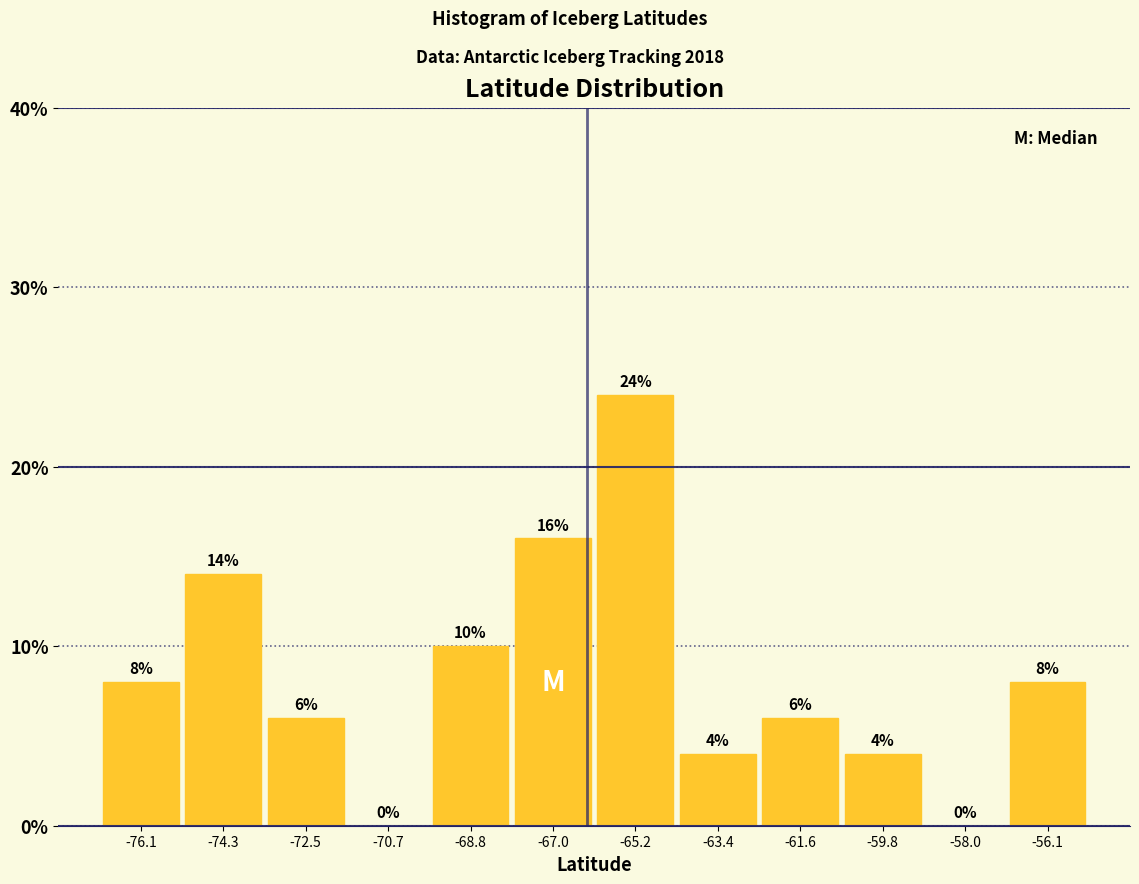

Over which range of the x-axis is the bar tallest?

-66.2 to -64.4